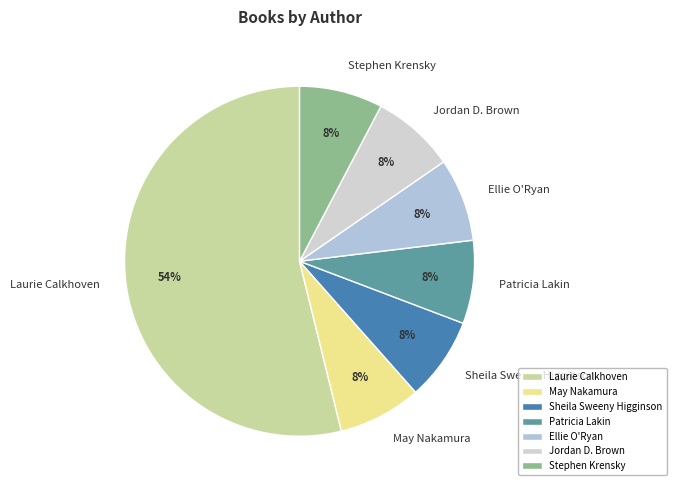

The Laurie Calkhoven slice represents 54% of the pie. True or false?

True